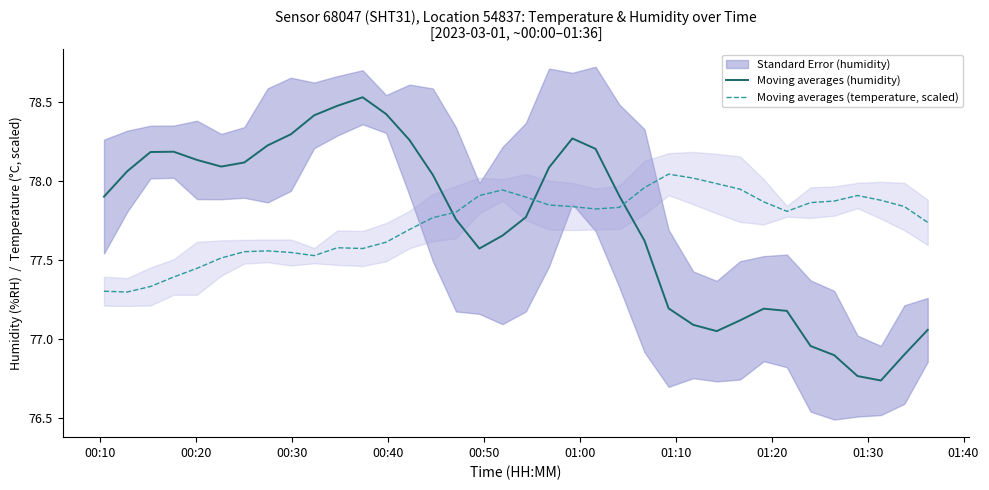

True or false: Moving averages (humidity) and Moving averages (temperature, scaled) intersect in this chart.

True